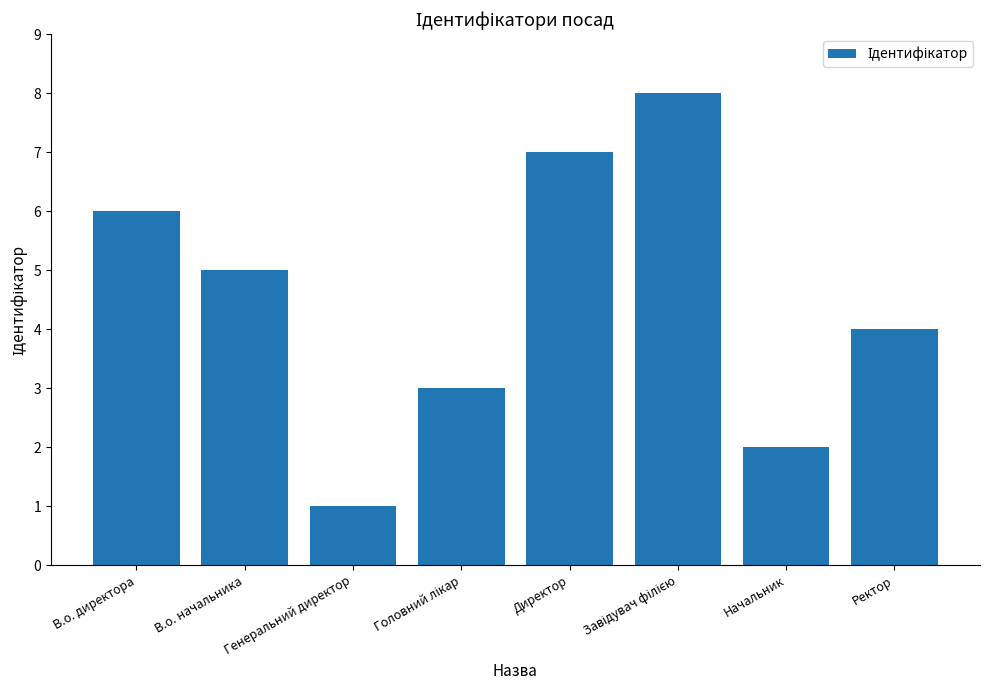

What position from the left is В.о. директора?

1